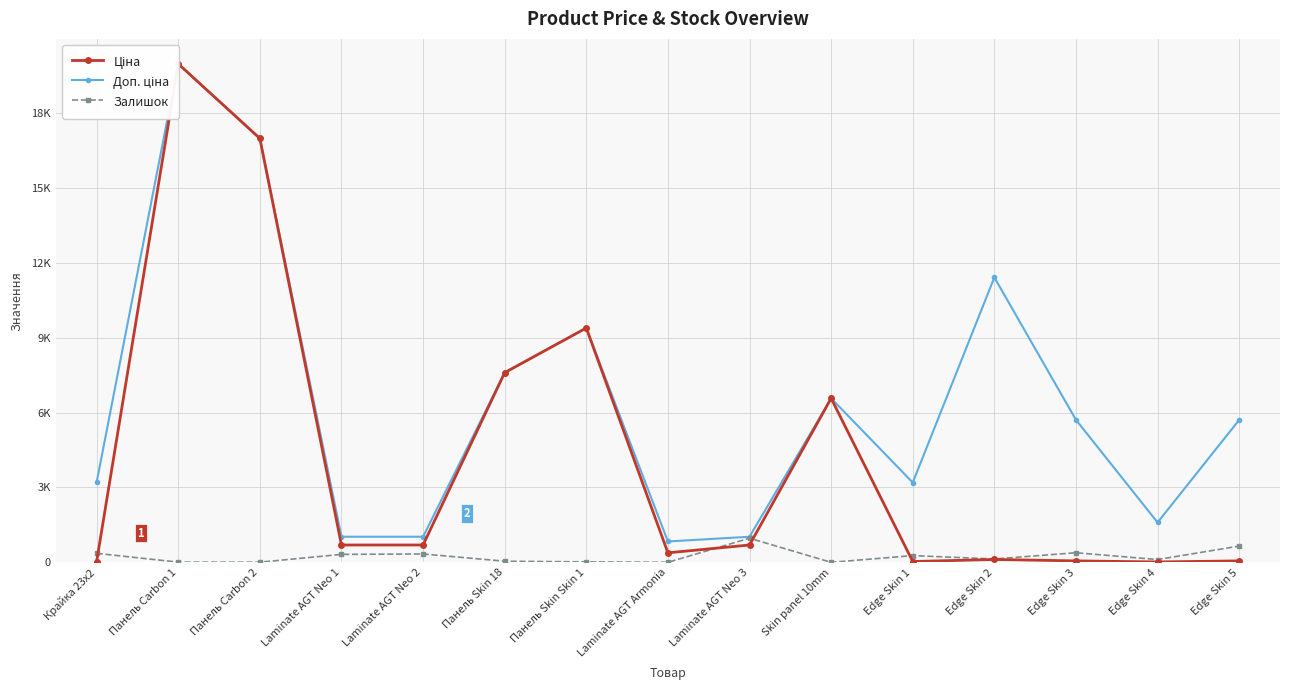

Which series has the widest spread of values?

Ціна